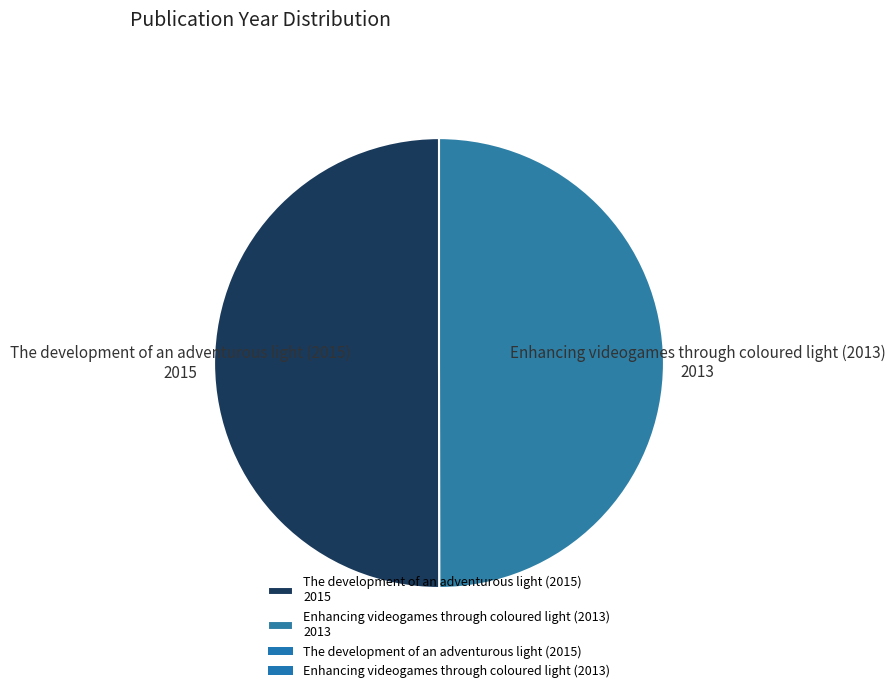

How many slices are in this pie chart?

2